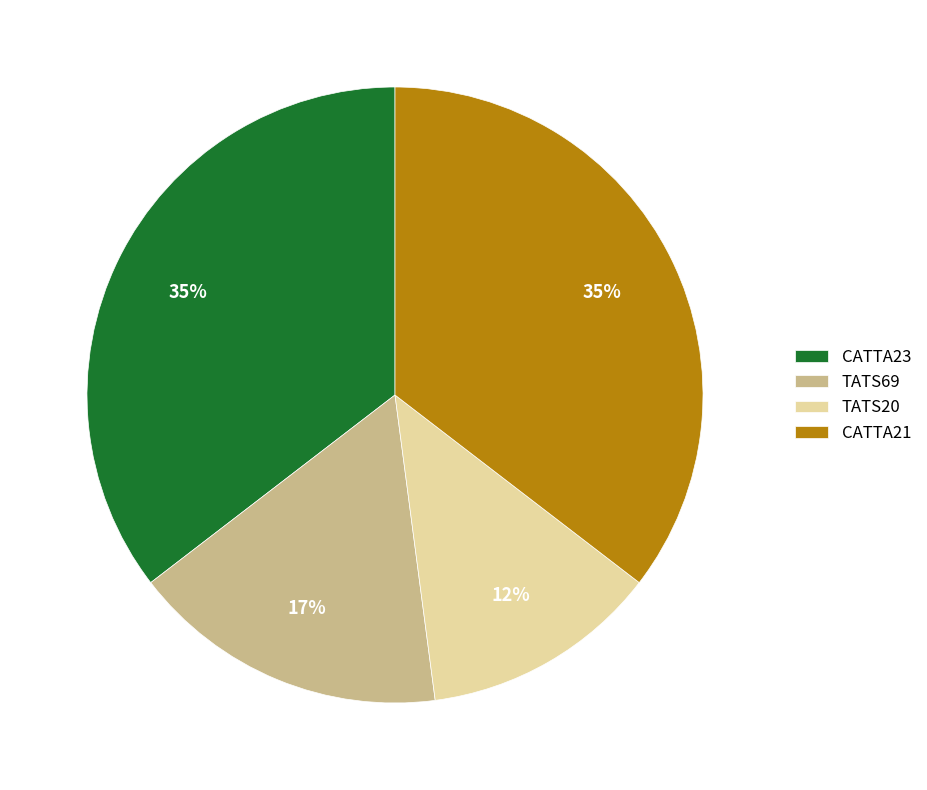

Approximately how many times larger is the value at TATS69 compared to CATTA21?

0.5